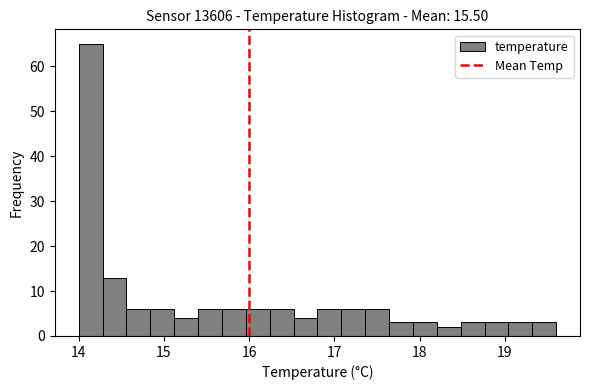

Read against the x-axis, roughly where is the centre of the tallest bar?

14.1